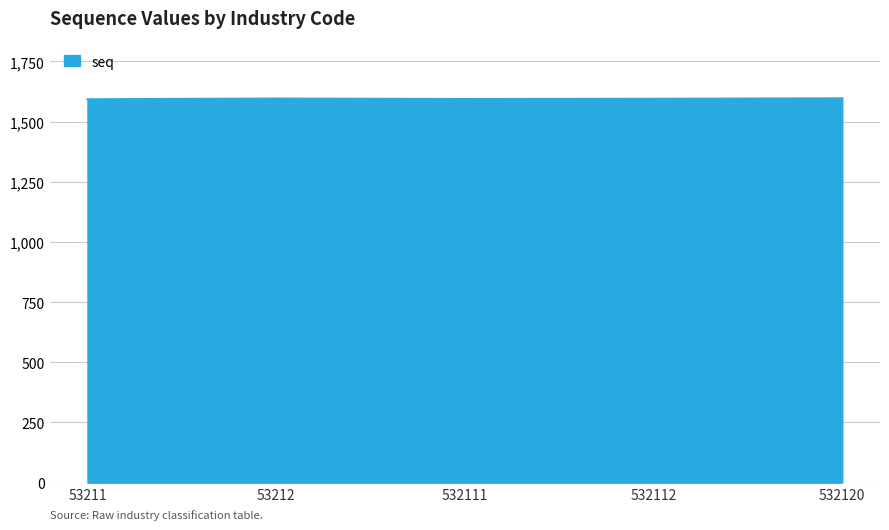

What is the ratio of the value at 532120 to the value at 532112?

1.0